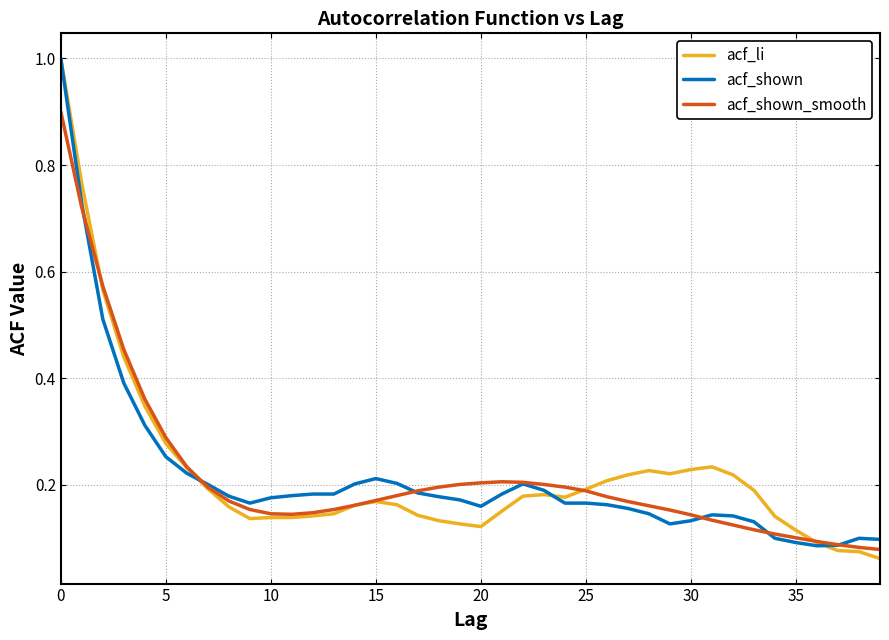

True or false: acf_shown and acf_li cross at least once.

True